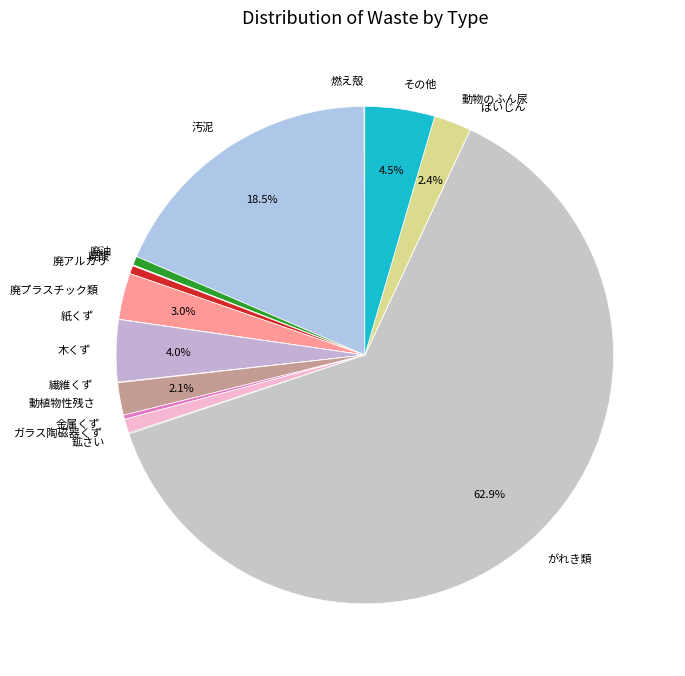

What is the largest slice in the pie chart?

がれき類